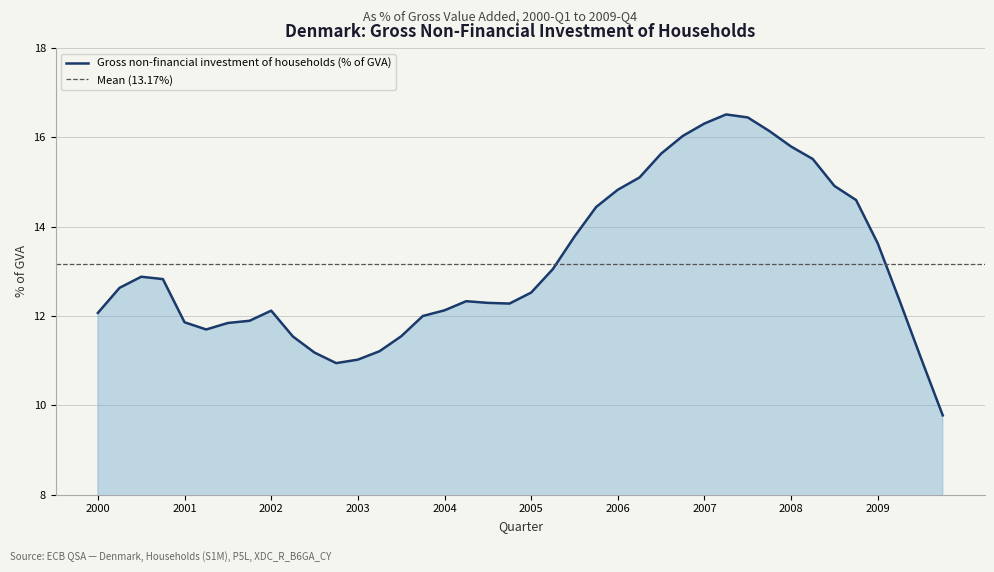

Approximately how many times larger is the value at 2003-Q4 compared to 2005-Q3?

0.9